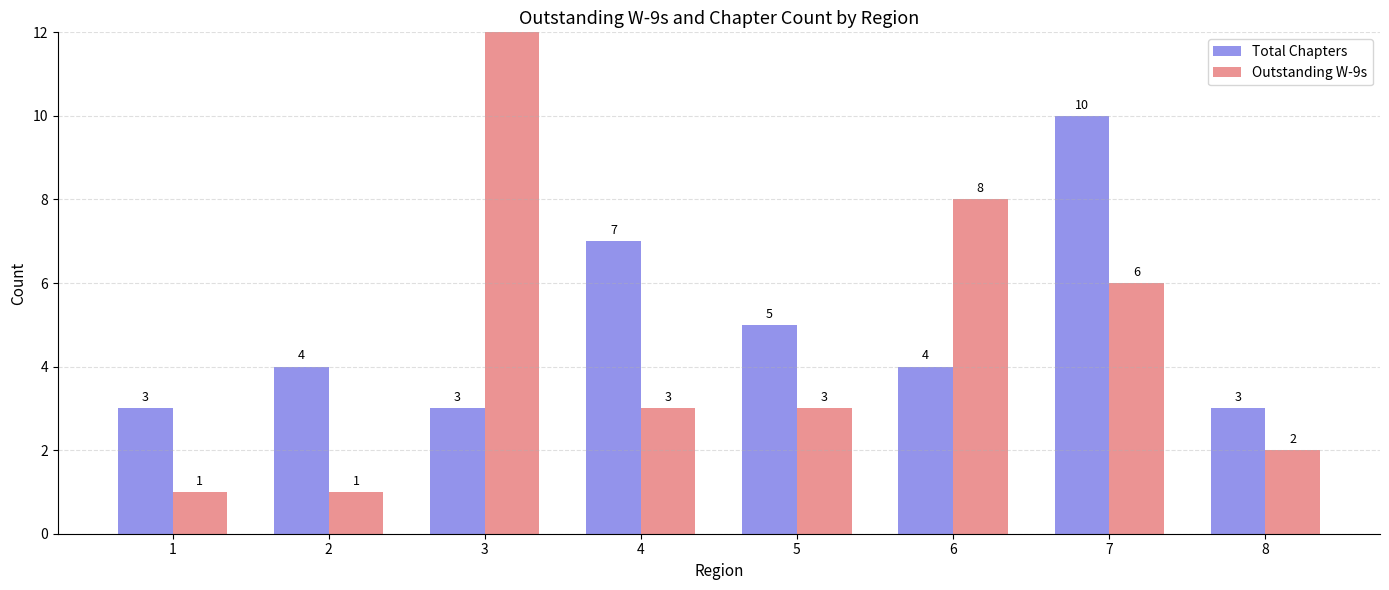

Reading left to right, what are all the values shown in this chart?

Total Chapters: 3	4	3	7	5	4	10	3
Outstanding W-9s: 1	1	17	3	3	8	6	2